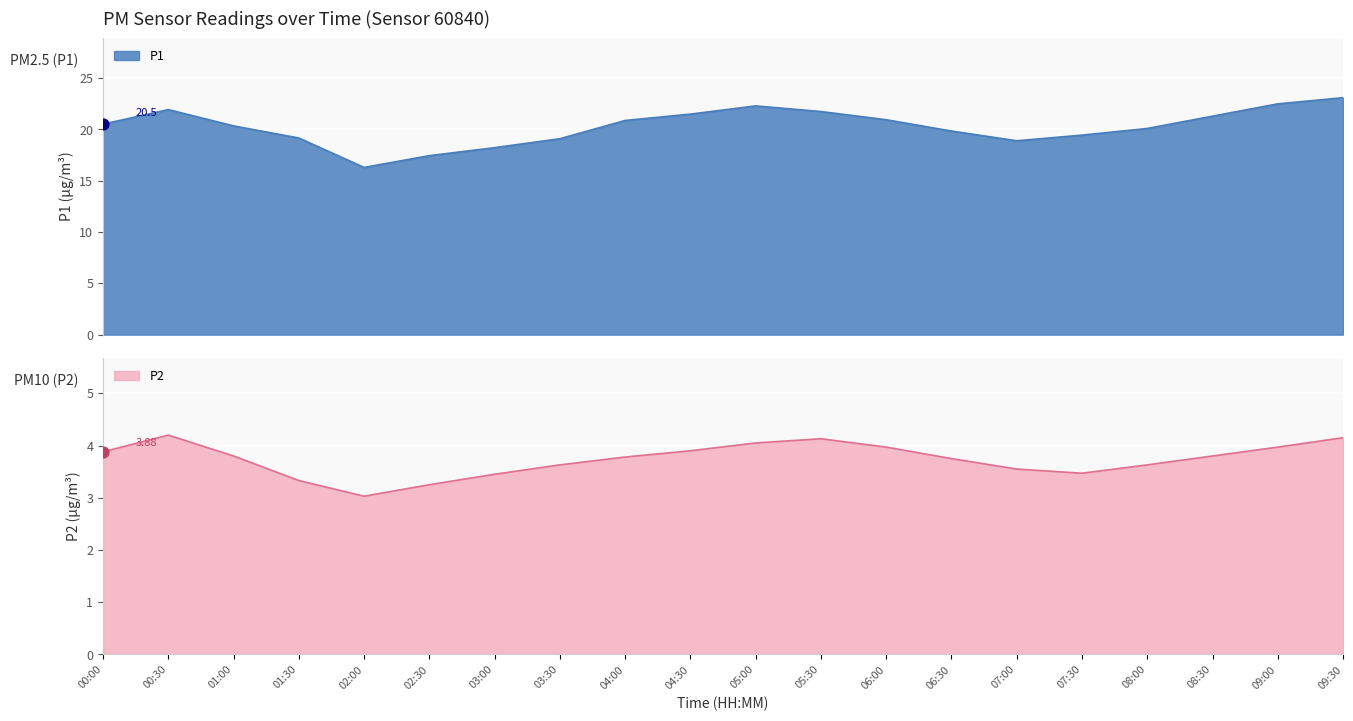

Which series has the largest total across all categories?

P1